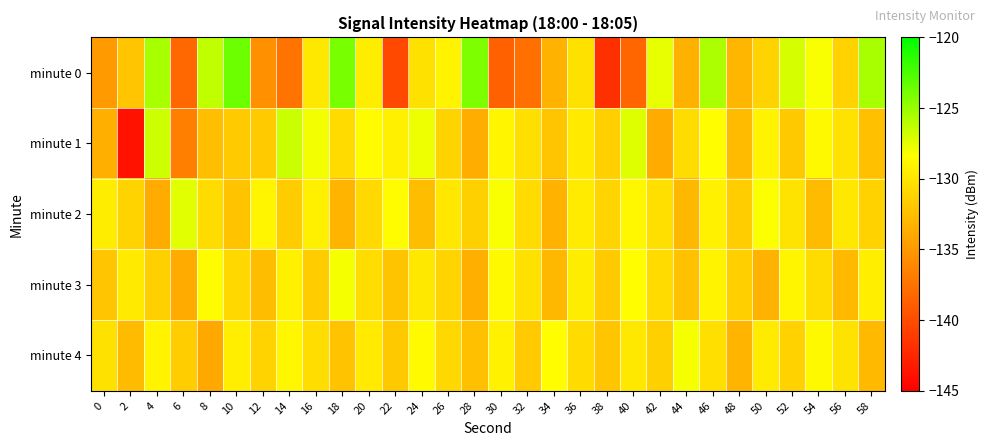

Between 2 and 18, which is larger?

18